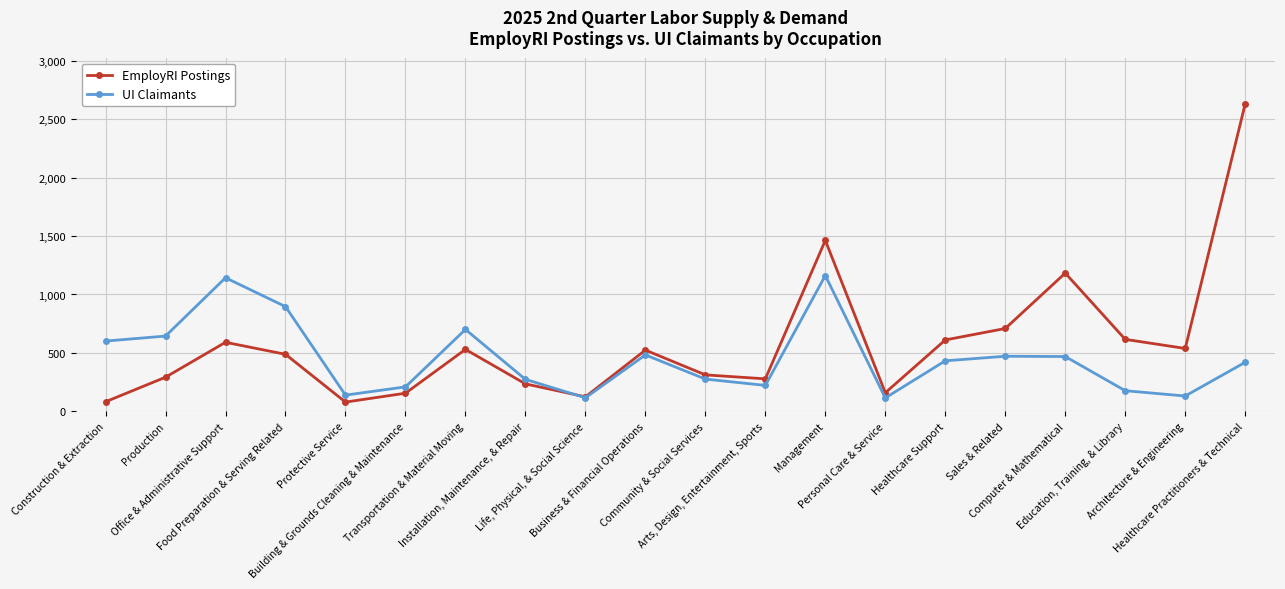

The EmployRI Postings series shows 55.1 at Personal Care & Service. True or false?

False